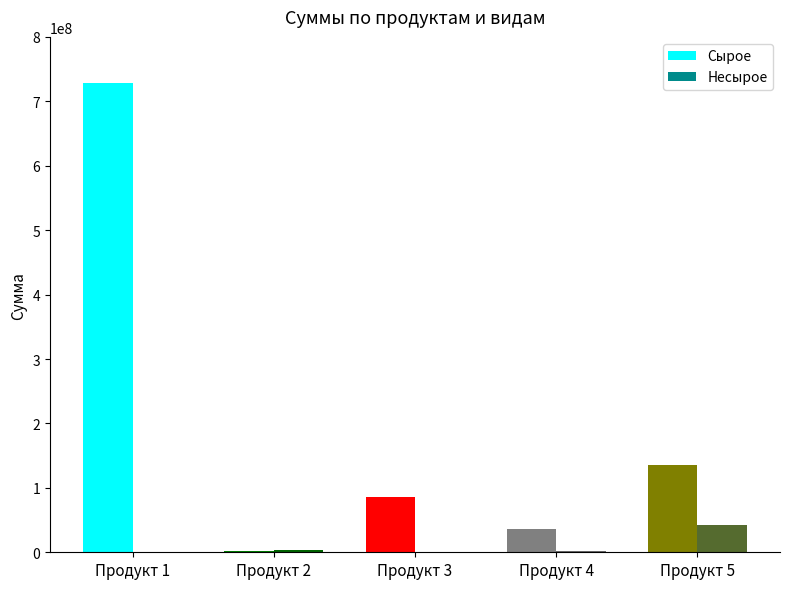

What is the sum of all Сырое values?

987282060.4